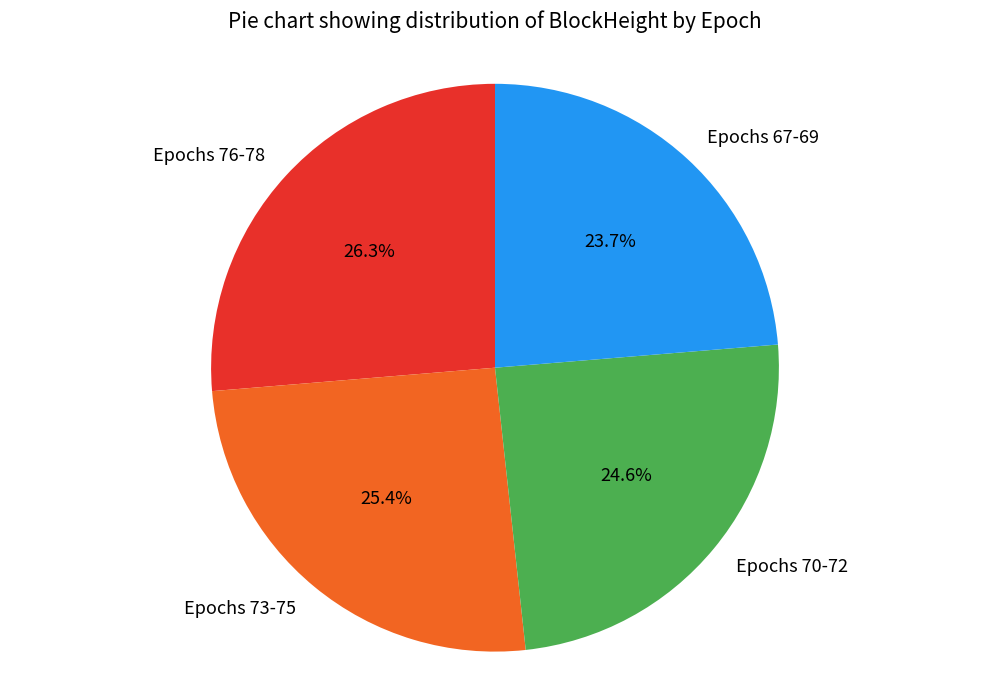

Count the number of slices in the pie.

4